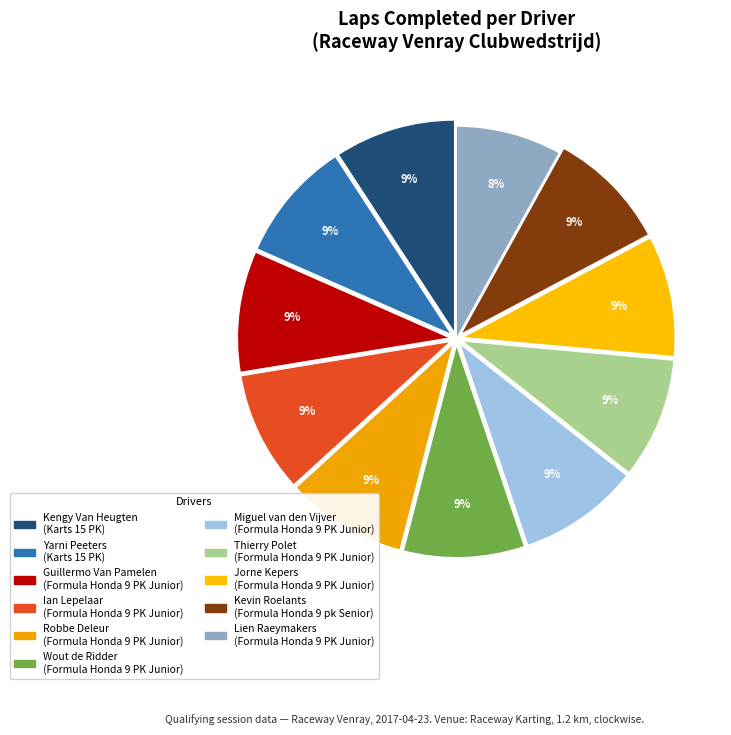

Which slice is the largest?

Kengy Van Heugten